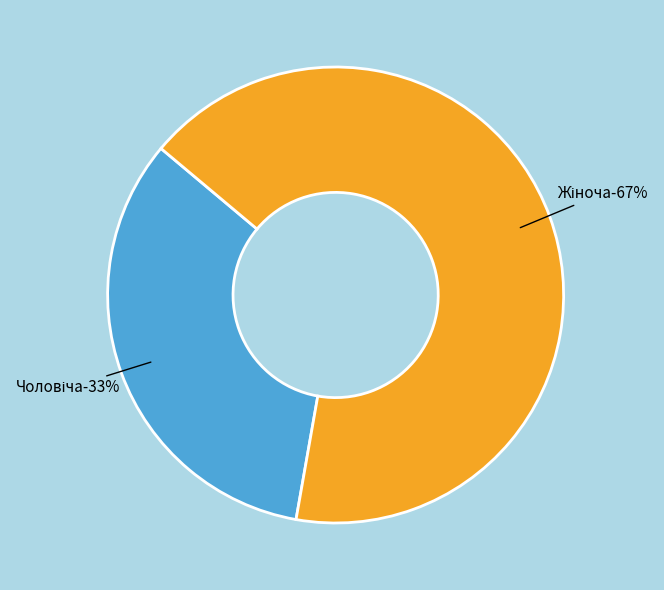

Is it true that Чоловіча is 46% of the pie?

False